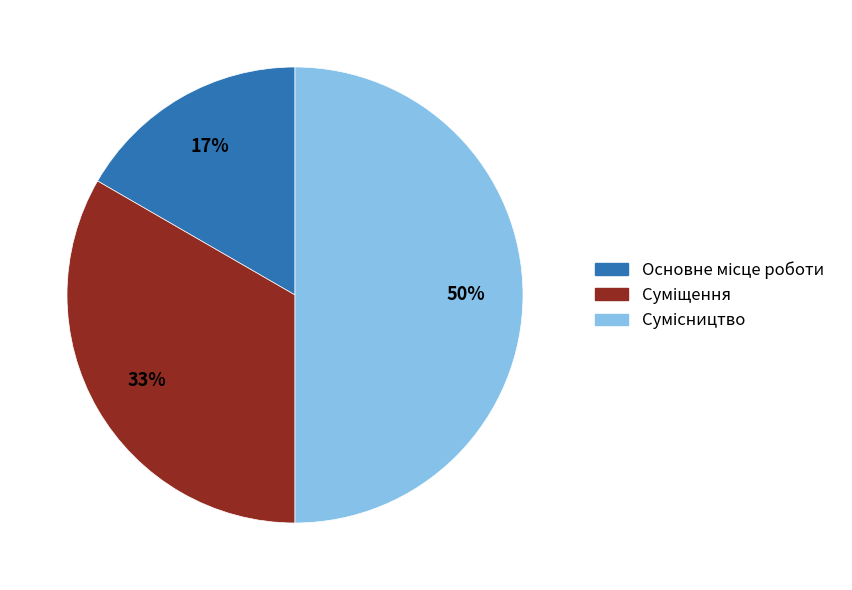

To the nearest percent, what is the average slice percentage?

33%